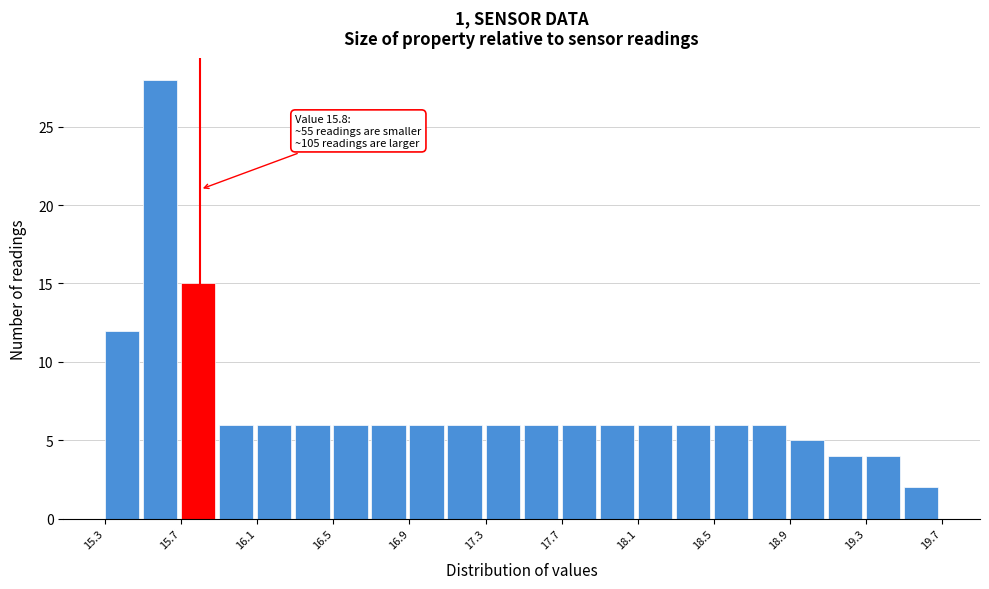

Over which range of the x-axis is the bar tallest?

15.5 to 15.7